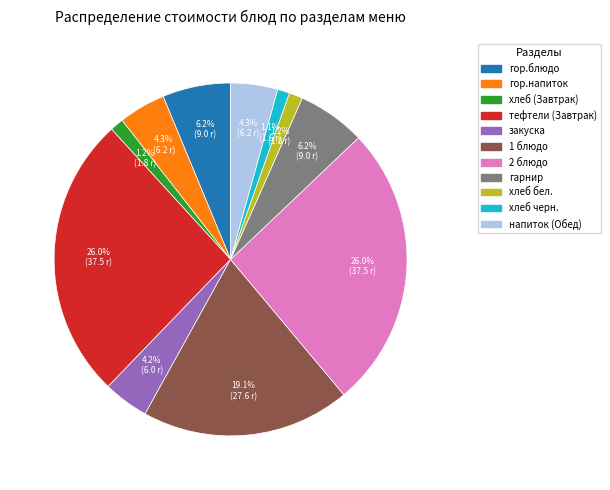

Does хлеб бел. account for over 50% of the chart?

No